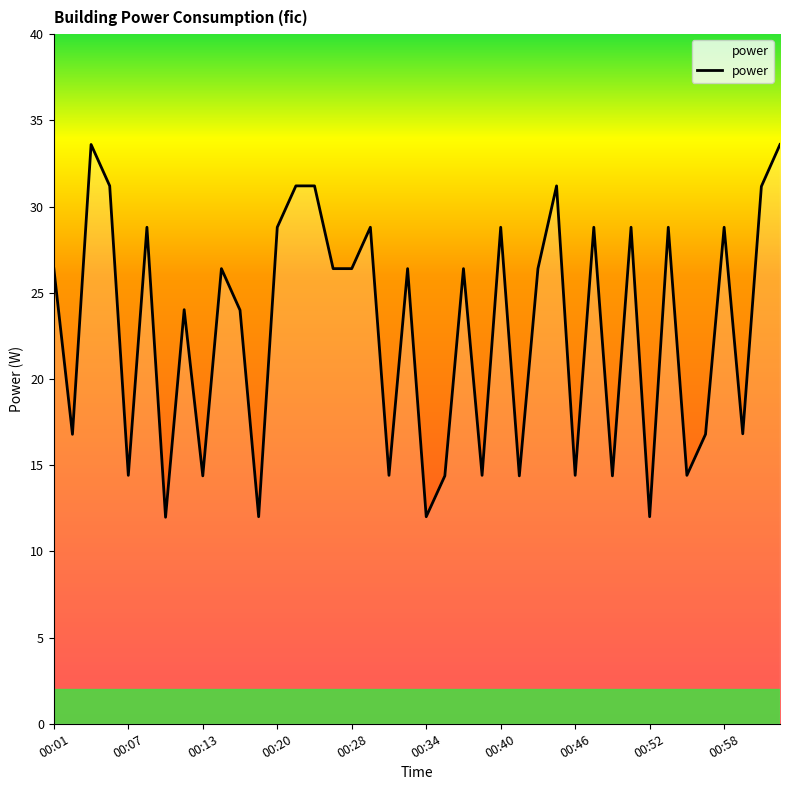

True or false: there are more than 2 points higher than both neighbors.

True